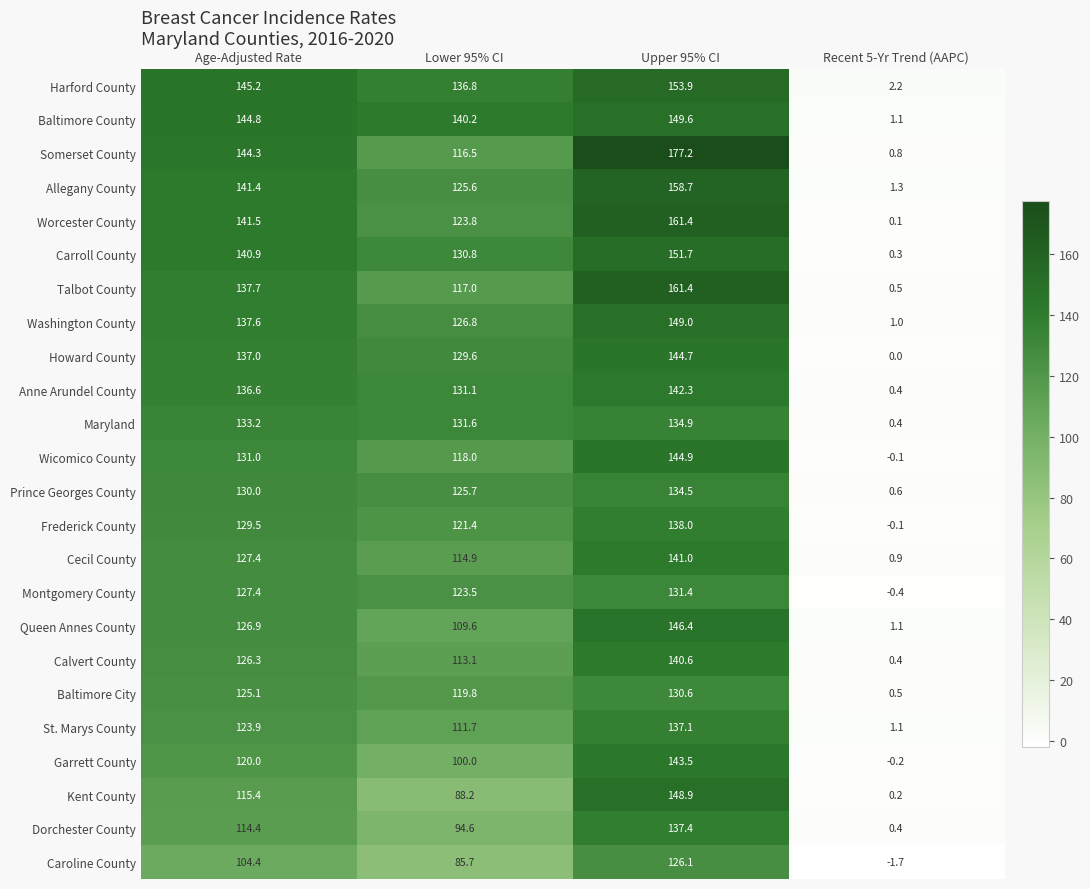

What is the total value across all series at Lower 95% CI?

2836.0